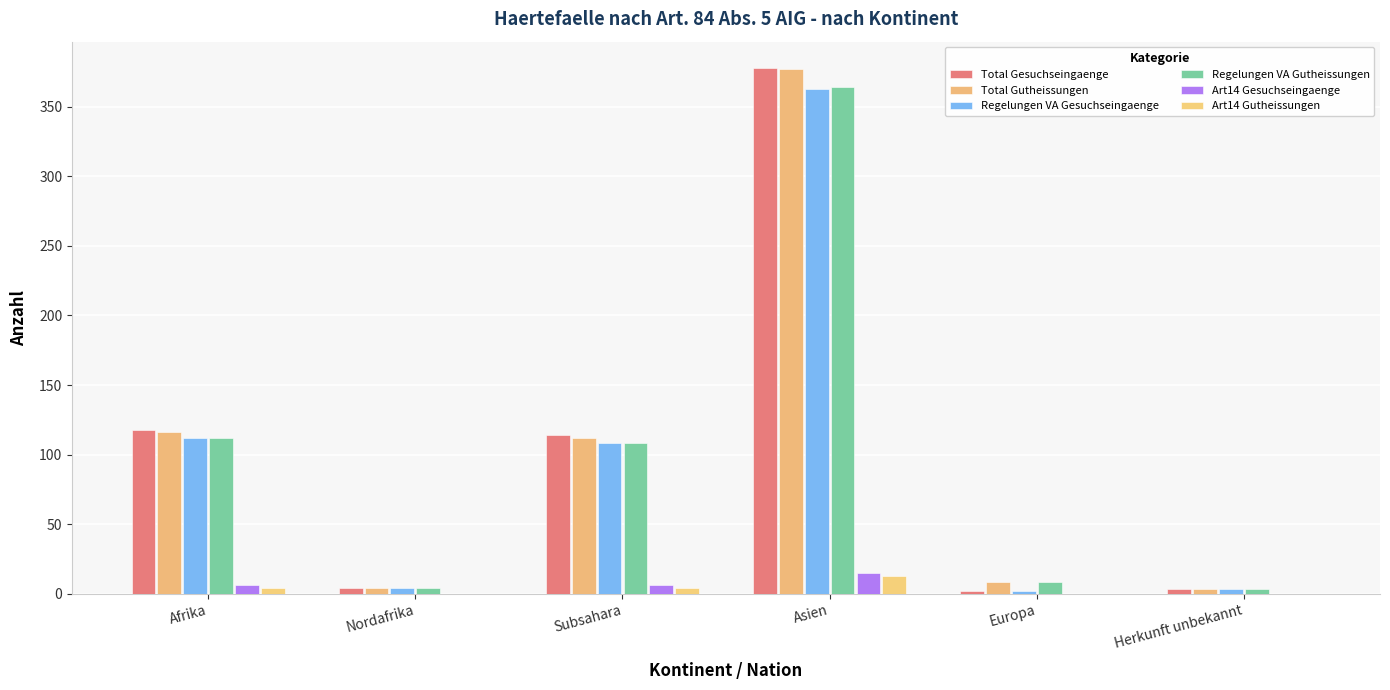

What position from the right is Asien?

3